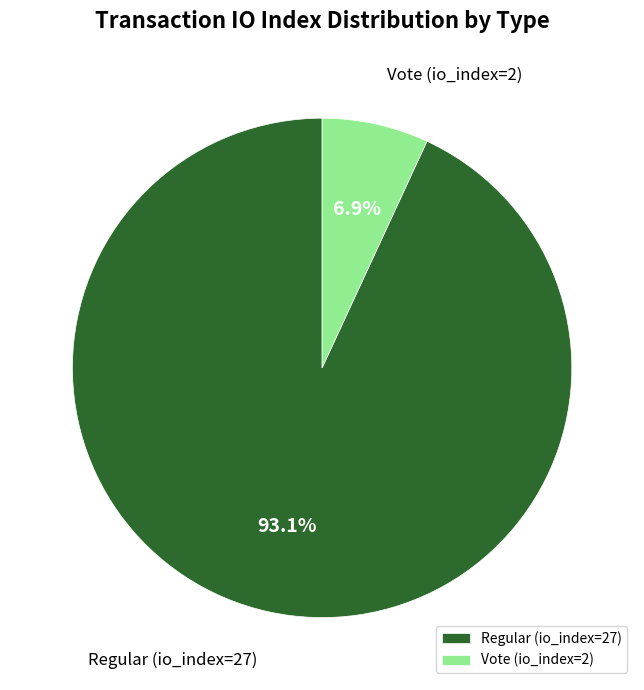

What is the largest slice in the pie chart?

Regular (io_index=27)